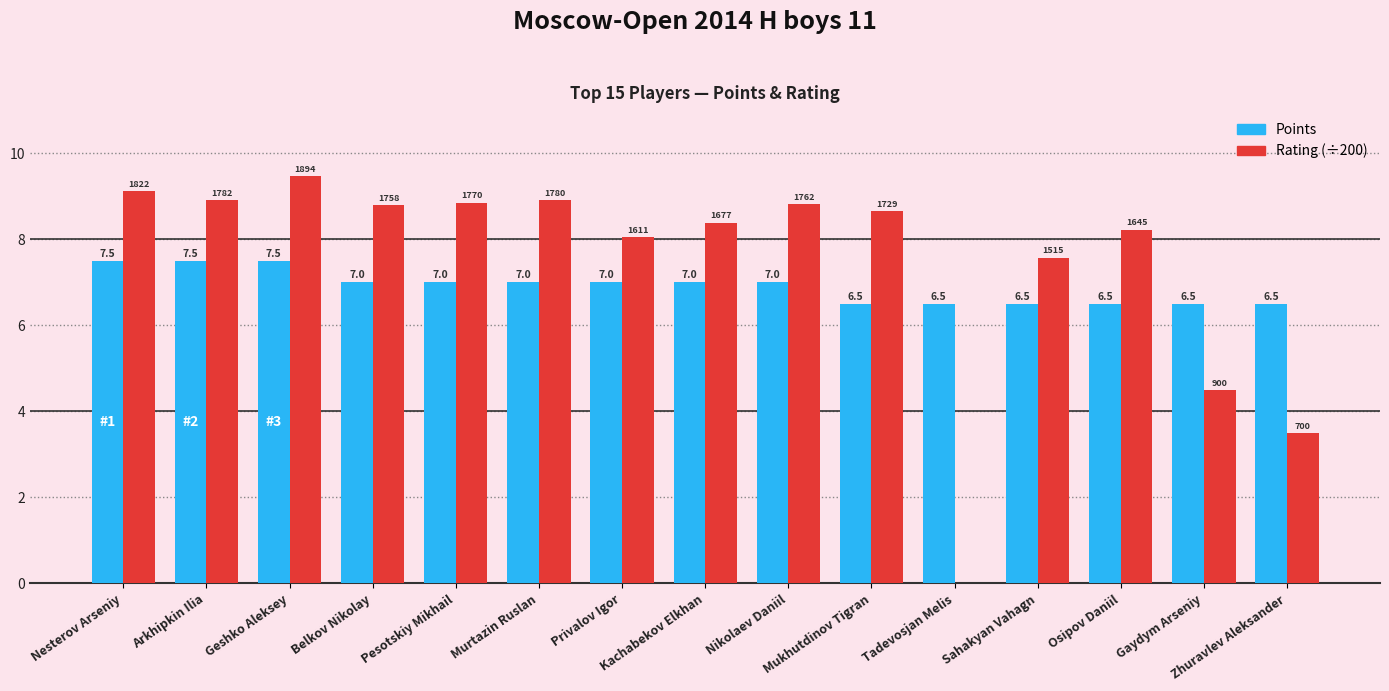

How many groups of bars are there?

15